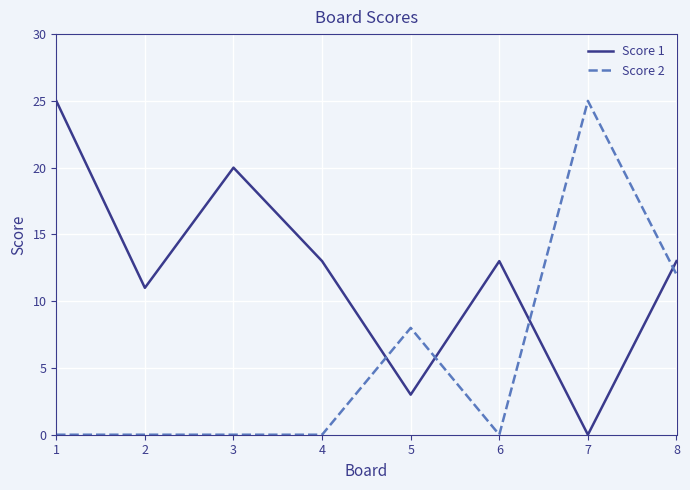

What is the maximum value shown in the chart?

25